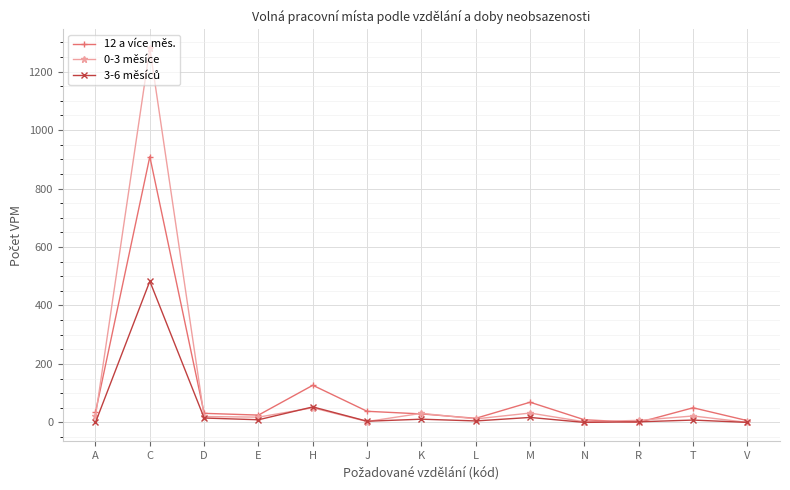

At which category does 0-3 měsíce reach its first local peak?

C